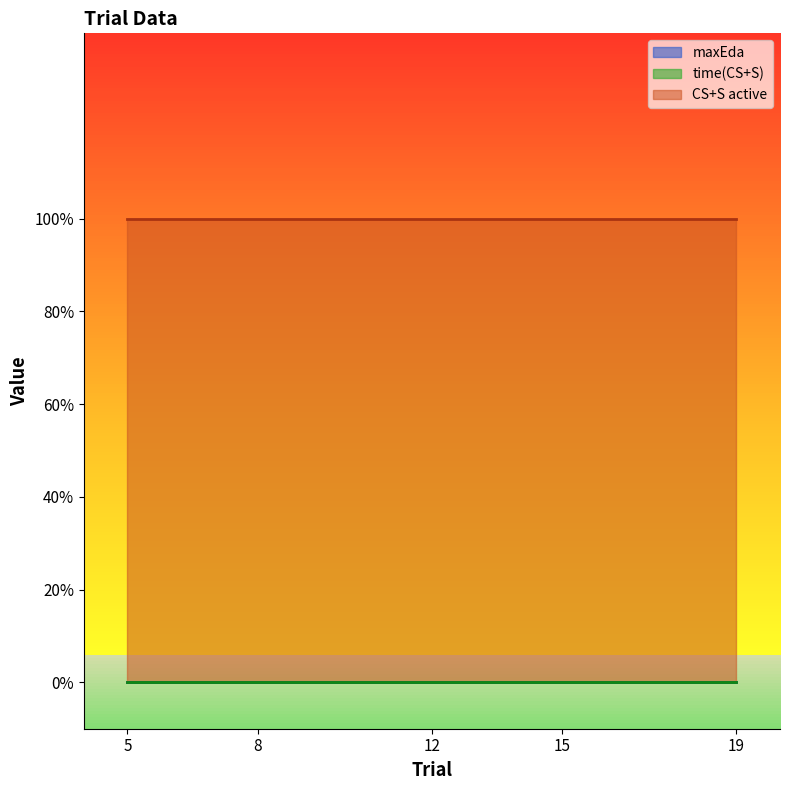

Where is CS+S active nearest to the value 1?

5